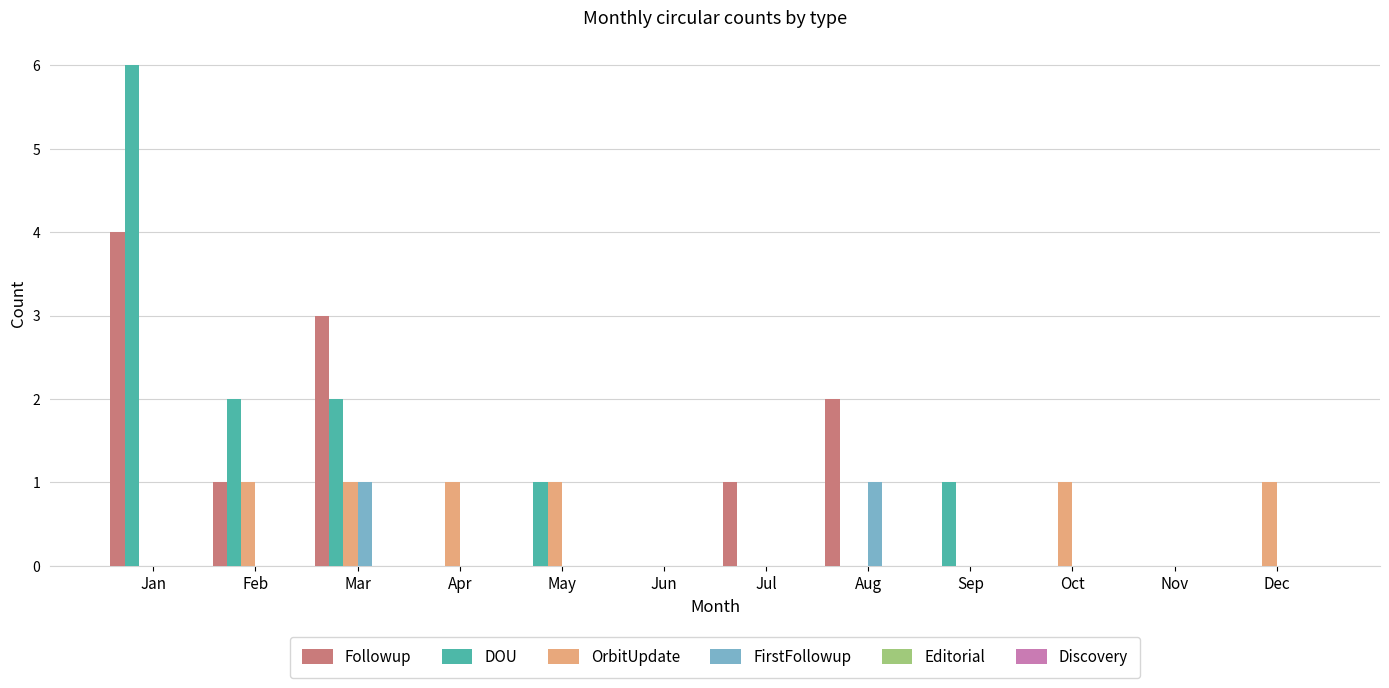

Is the value of OrbitUpdate at Mar greater than the value of DOU at Nov?

Yes